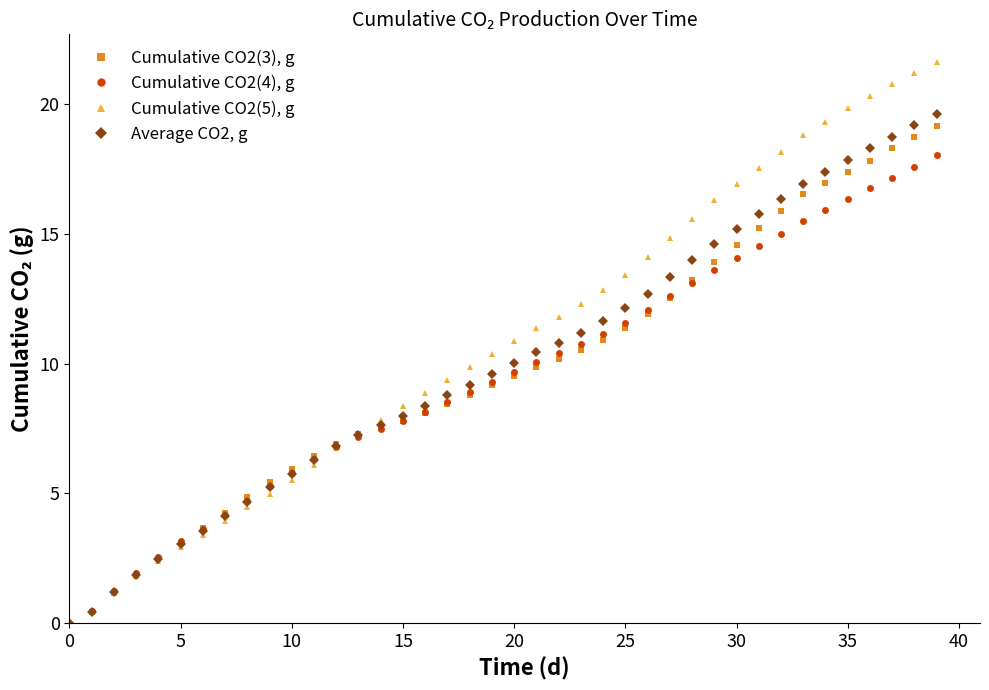

Rank the series by their average value, from lowest to highest.

Cumulative CO2(4), g, Cumulative CO2(3), g, Average CO2, g, Cumulative CO2(5), g